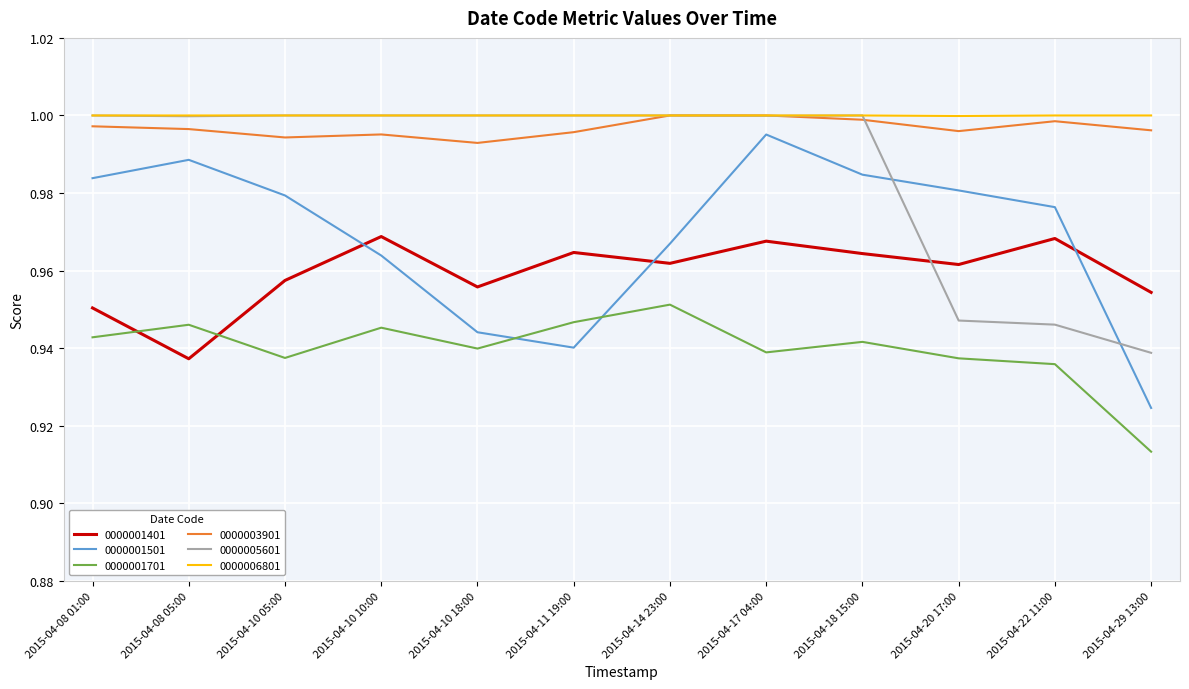

At which label is 0000001701 closest to 0?

2015-04-29 13:00